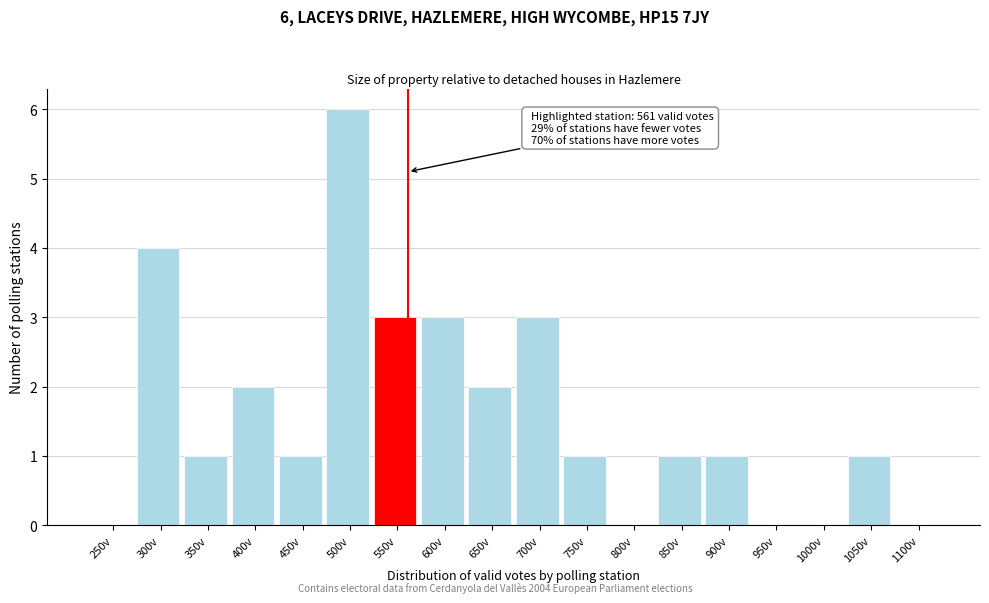

Reading left to right, extract all data points from this chart.

250v=0	300v=4	350v=1	400v=2	450v=1	500v=6	550v=3	600v=3	650v=2	700v=3	750v=1	800v=0	850v=1	900v=1	950v=0	1000v=0	1050v=1	1100v=0